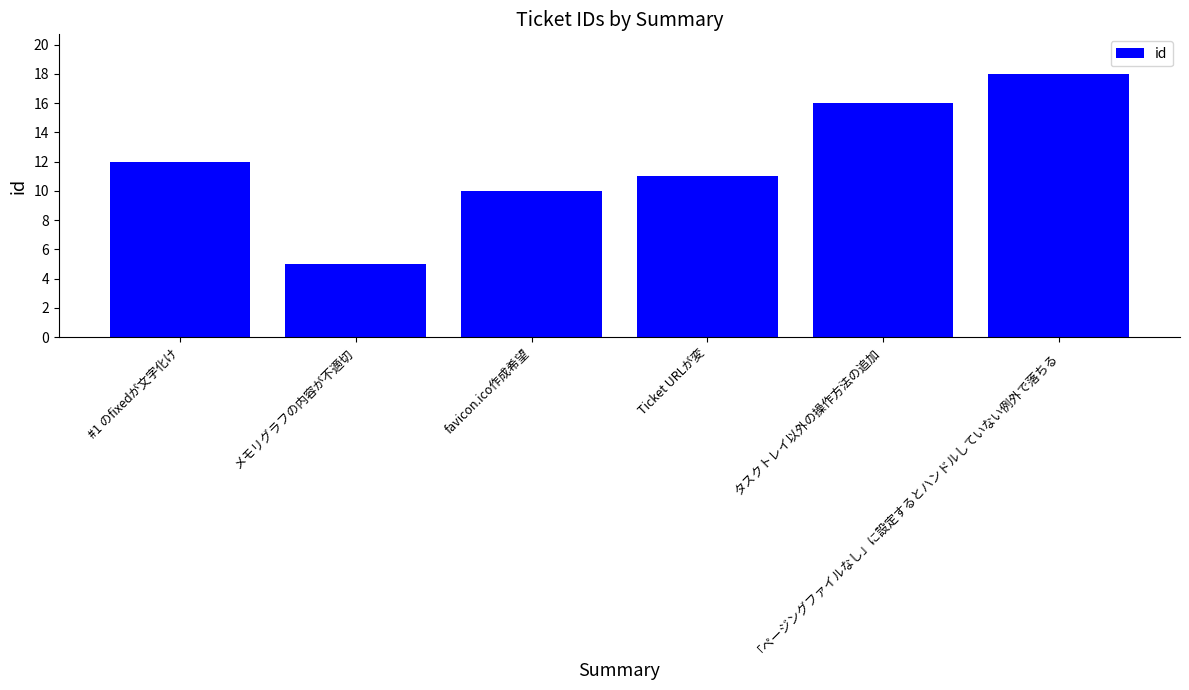

Reading right to left, list all the values displayed in this chart.

18	16	11	10	5	12